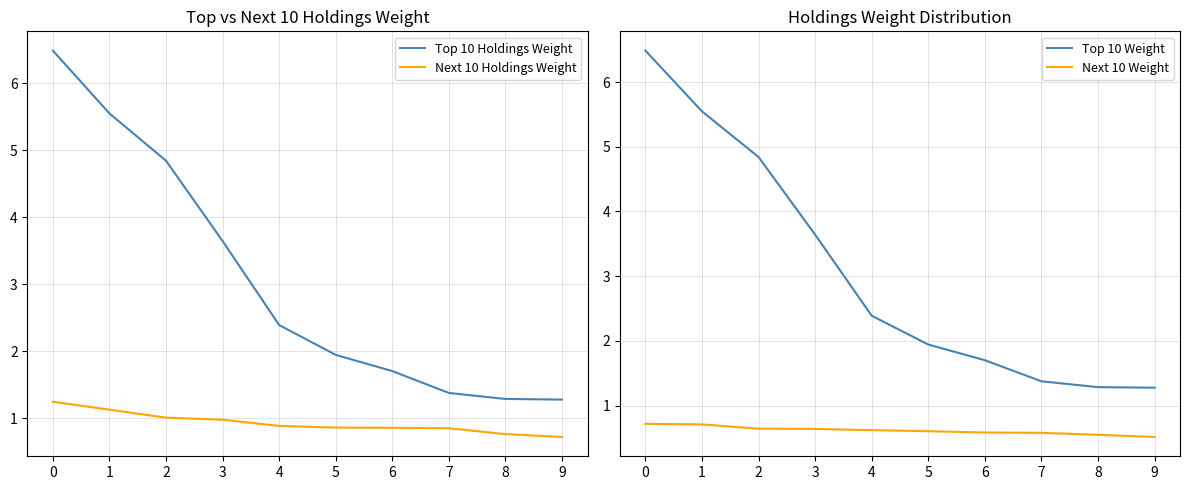

List the series in order of their peak value, highest first.

Top 10 Holdings Weight, Top 10 Weight, Next 10 Holdings Weight, Next 10 Weight